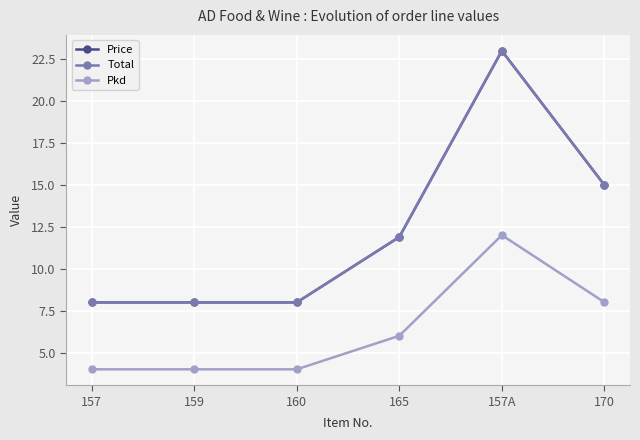

Rank the categories by Pkd value from lowest to highest.

157, 159, 160, 165, 170, 157A